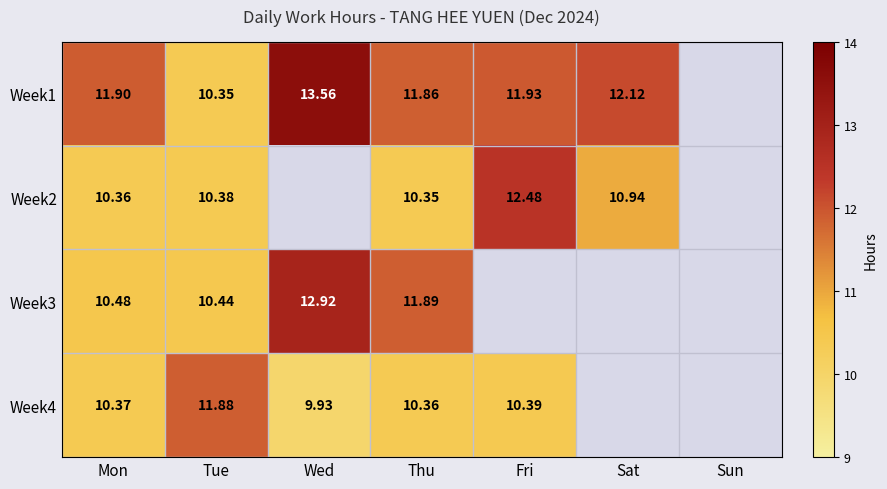

Is the value of Week2 at Sat greater than the value of Week1 at Sat?

No